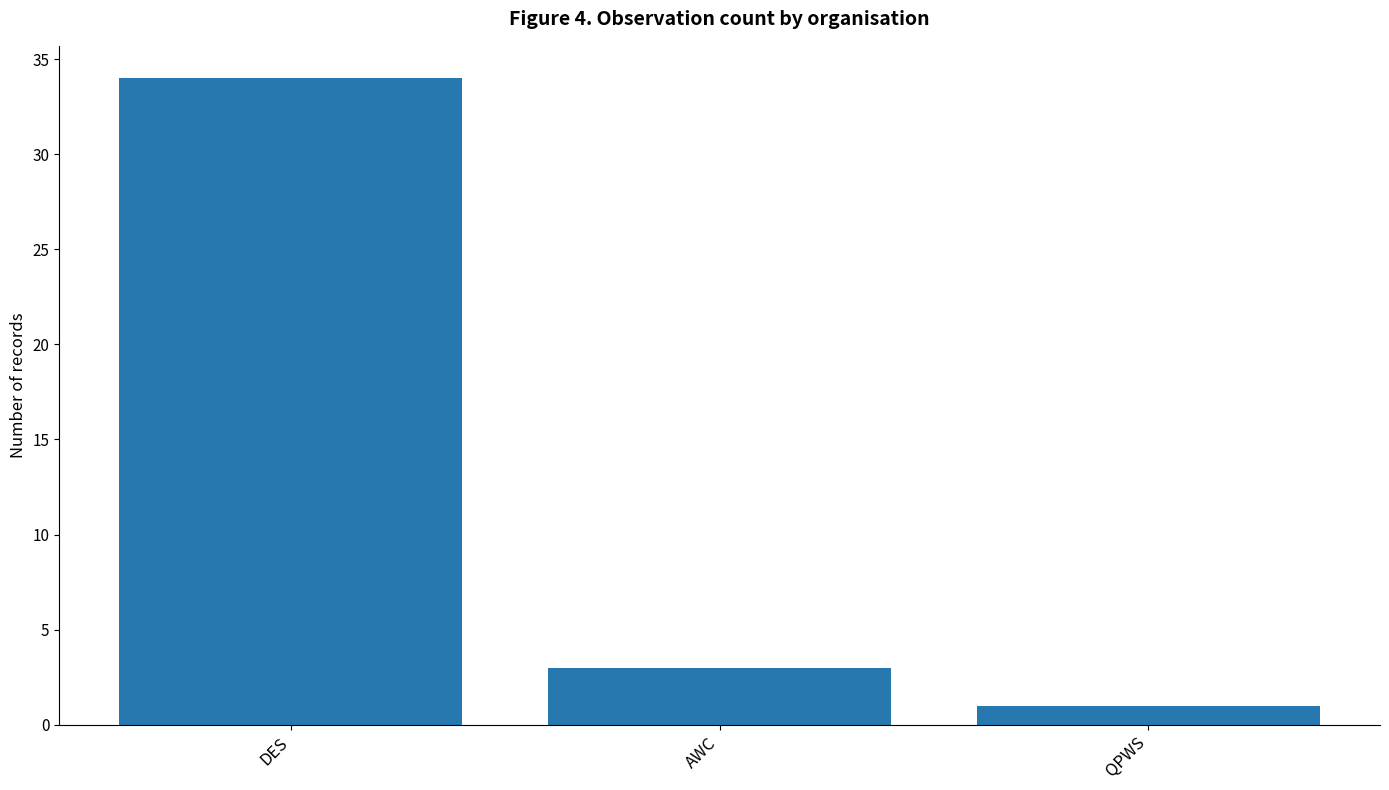

List the labels in order of value, smallest first.

QPWS, AWC, DES